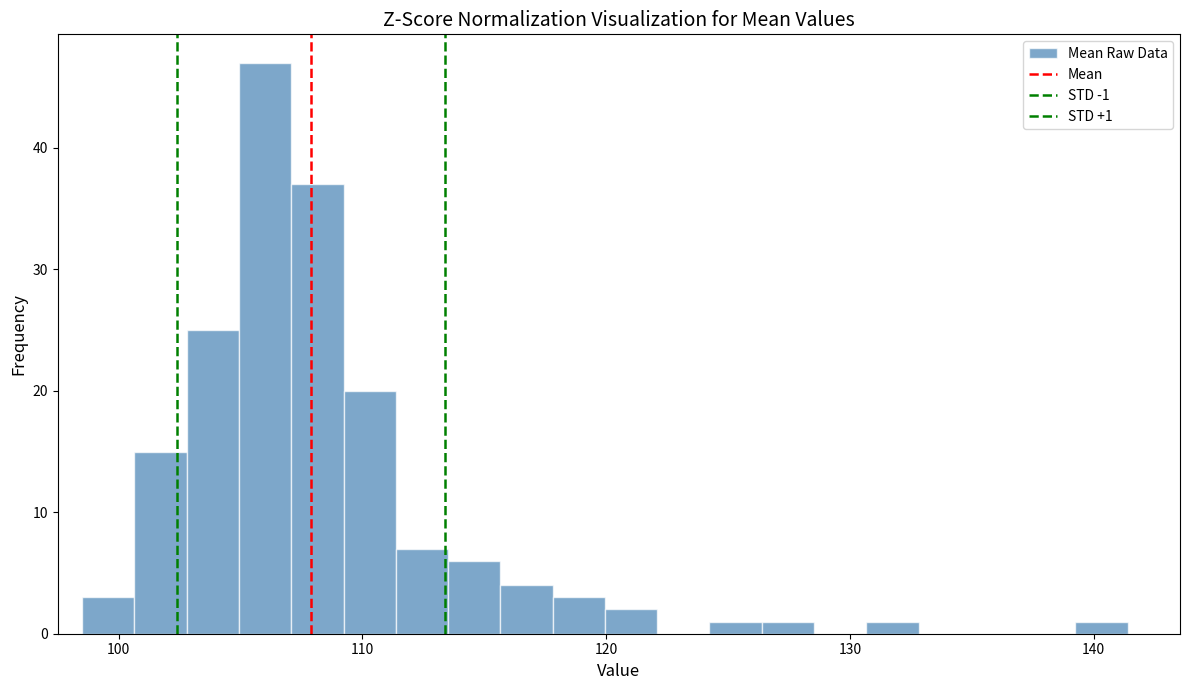

Read against the x-axis, roughly where is the centre of the tallest bar?

106